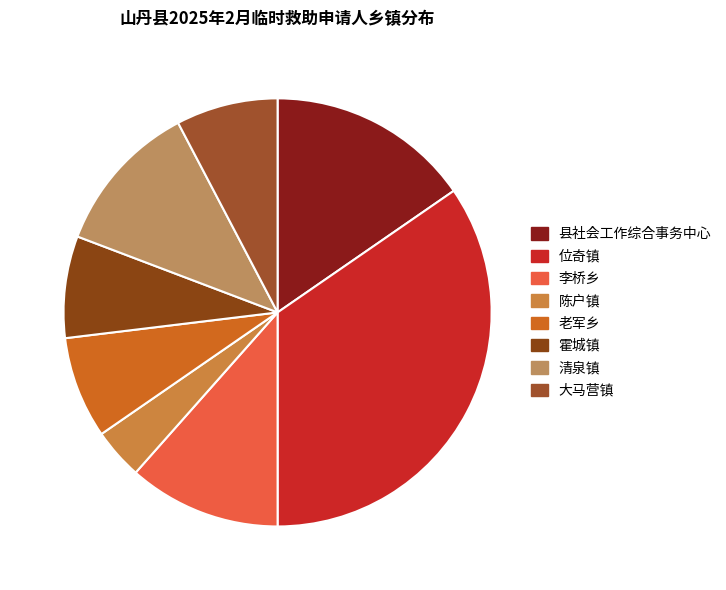

Which slice is the largest?

位奇镇